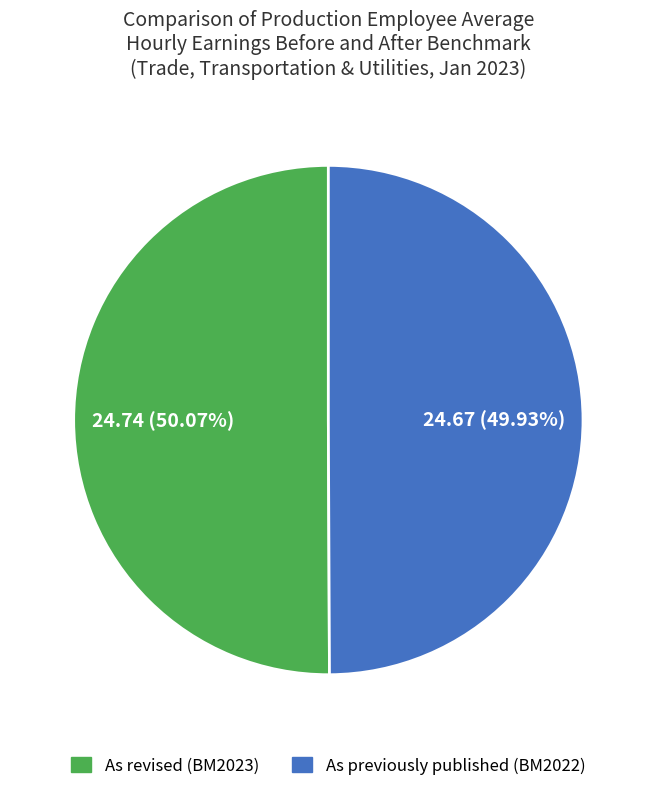

To the nearest percent, what is the difference between the largest and smallest slice percentages?

0%